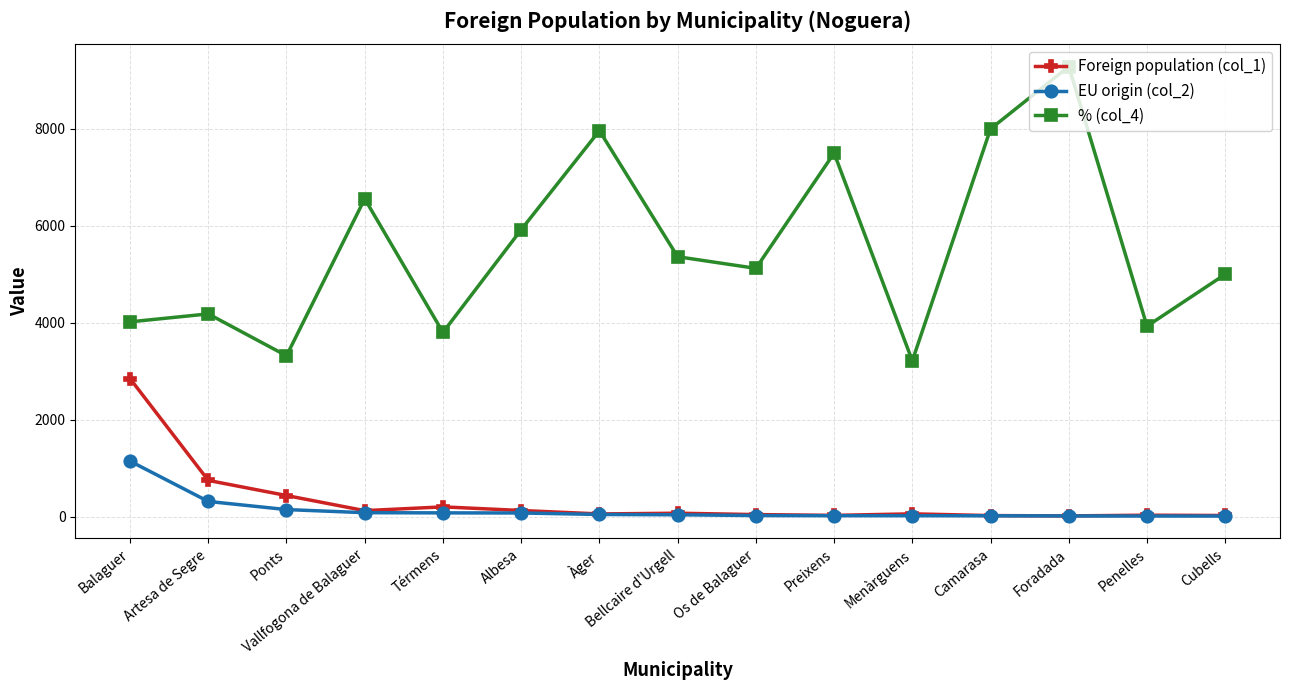

Rank the series by their maximum value, from highest to lowest.

% (col_4), Foreign population (col_1), EU origin (col_2)